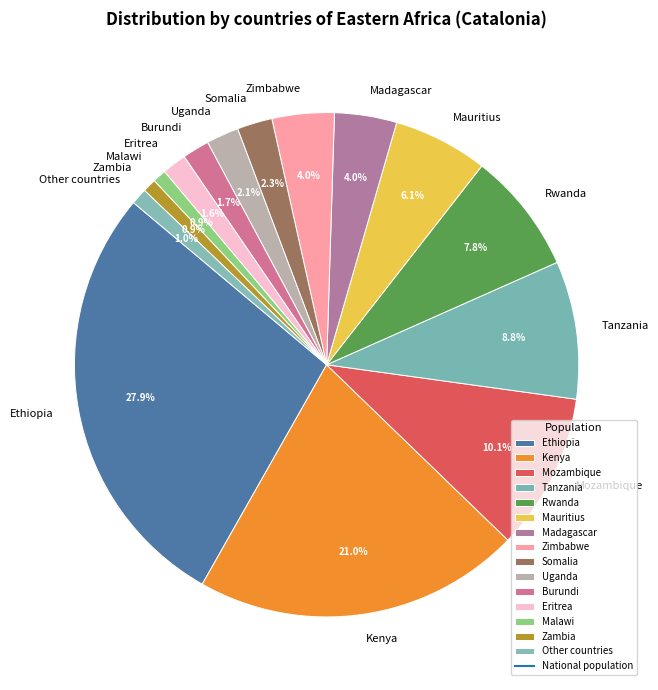

How many segments does this pie chart have?

15